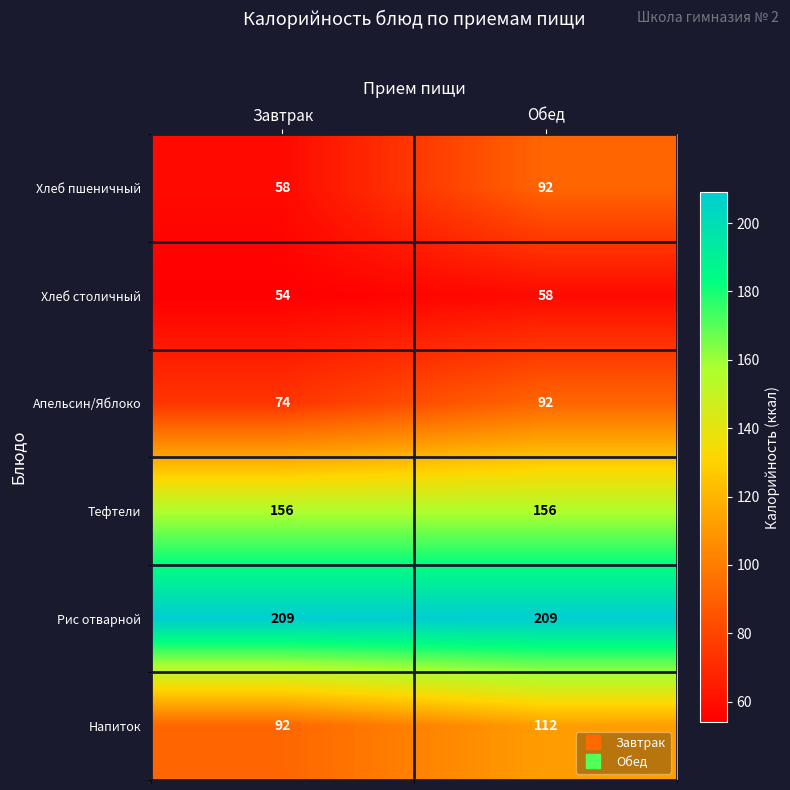

Reading right to left, what are all the values shown in this chart?

Хлеб пшеничный: 92	58
Хлеб столичный: 58	54
Апельсин/Яблоко: 92	74
Тефтели: 156	156
Рис отварной: 209	209
Напиток: 112	92